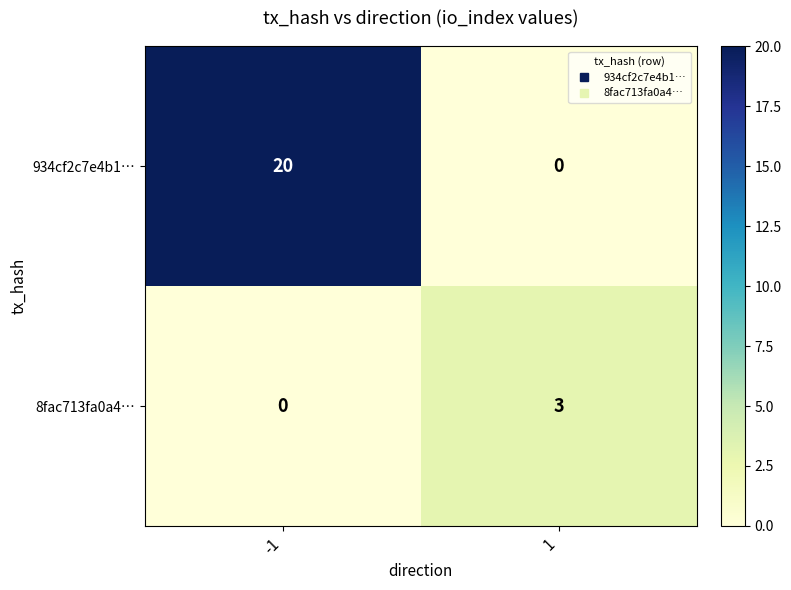

The value of 934cf2c7e4b1… at -1 is 20. True or false?

True